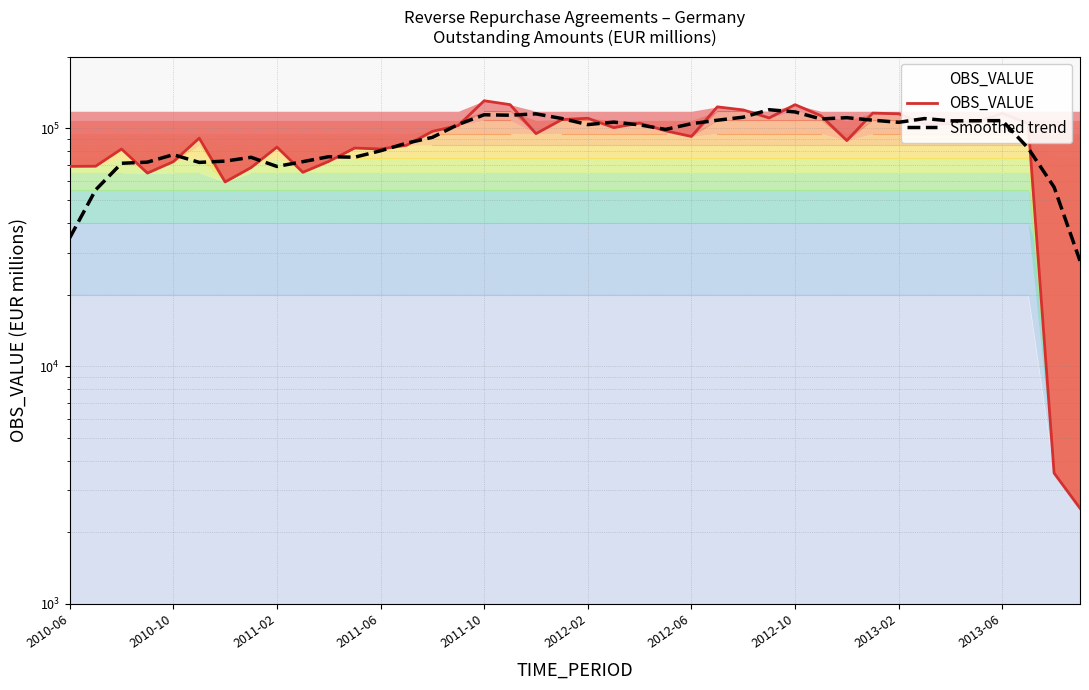

Between 38 and 34, which is larger?

34